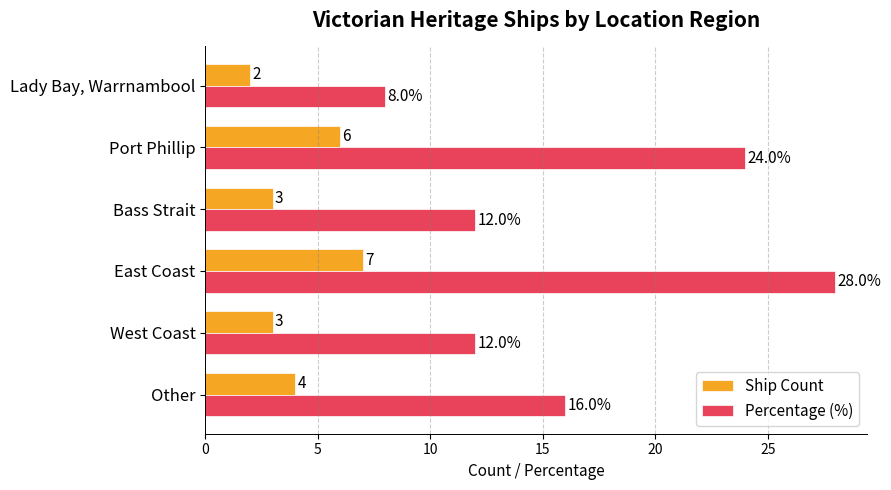

What is the minimum value for Percentage (%)?

8